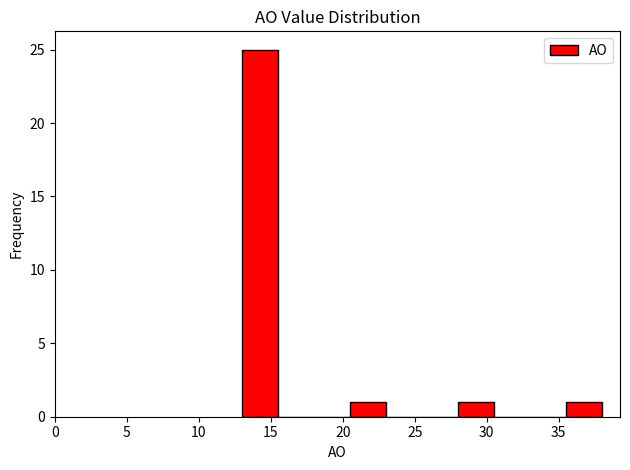

Reading left to right, transcribe this chart: for each bar, give the range it covers on the x-axis and its height. The values are not printed on the chart, so give them approximately, as read against the axis.

13.0 to 15.5: 25
15.5 to 18.0: 0
18.0 to 20.5: 0
20.5 to 23.0: 1
23.0 to 25.5: 0
25.5 to 28.0: 0
28.0 to 30.5: 1
30.5 to 33.0: 0
33.0 to 35.5: 0
35.5 to 38.0: 1